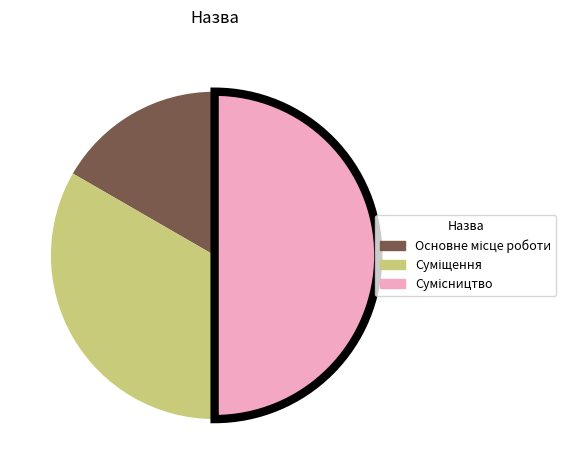

What is the change in value from Основне місце роботи to Суміщення?

+1